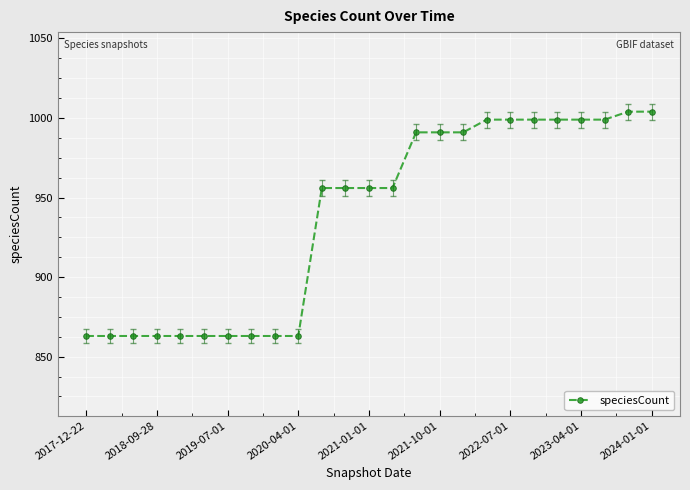

What is the value of the 9th point from the left?

863